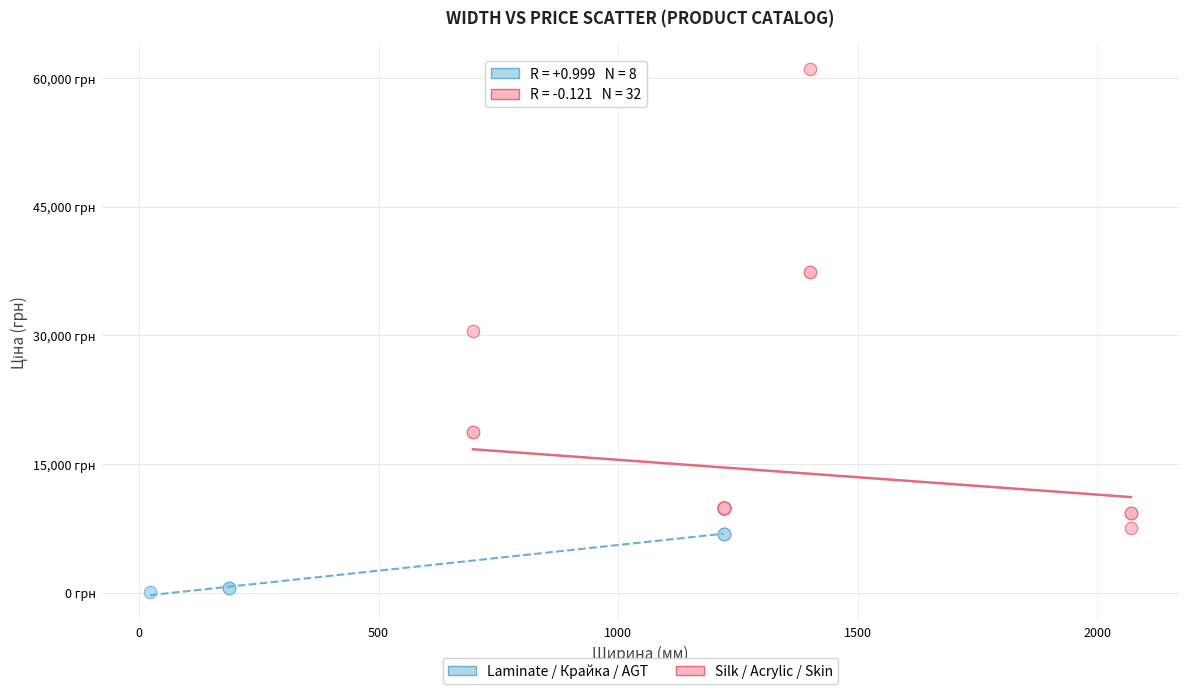

Which series contains the lowest Y value?

Laminate / Крайка / AGT